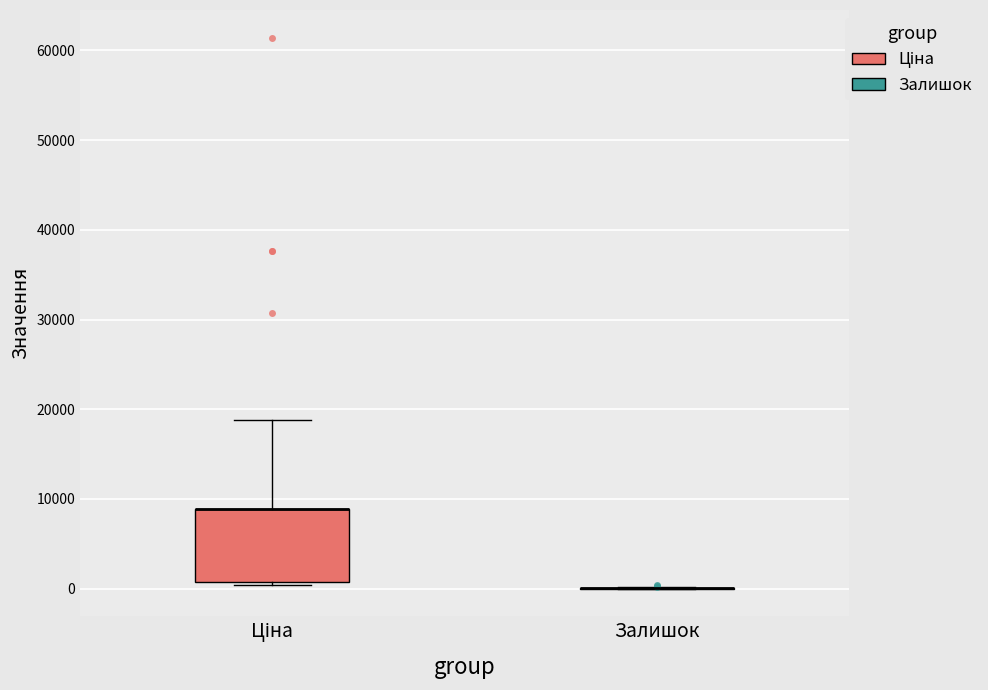

Comparing the boxes themselves (not the whiskers), which one is the tallest?

Ціна